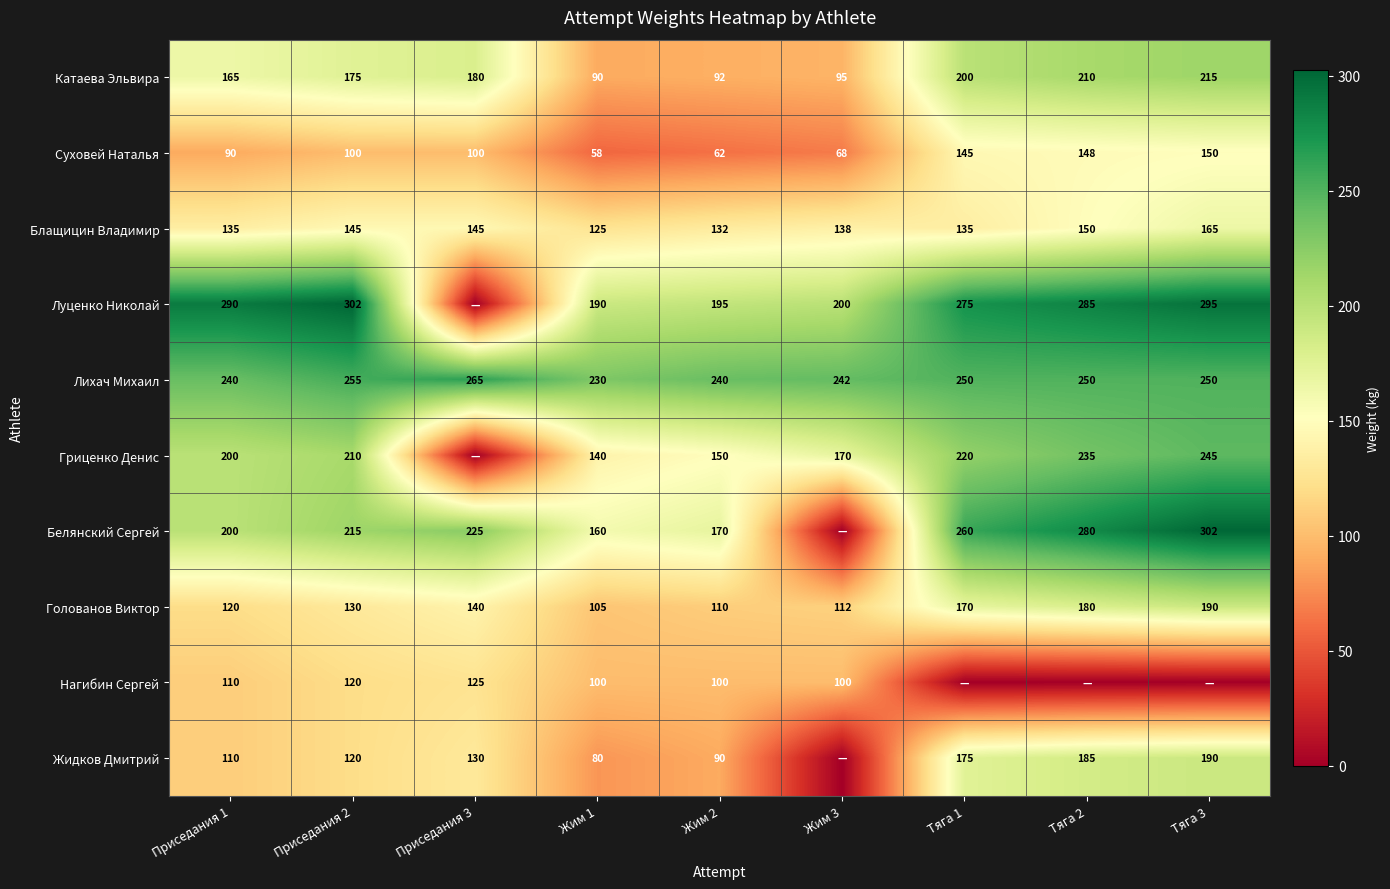

The Луценко Николай series shows 302 at Приседания 2. True or false?

True